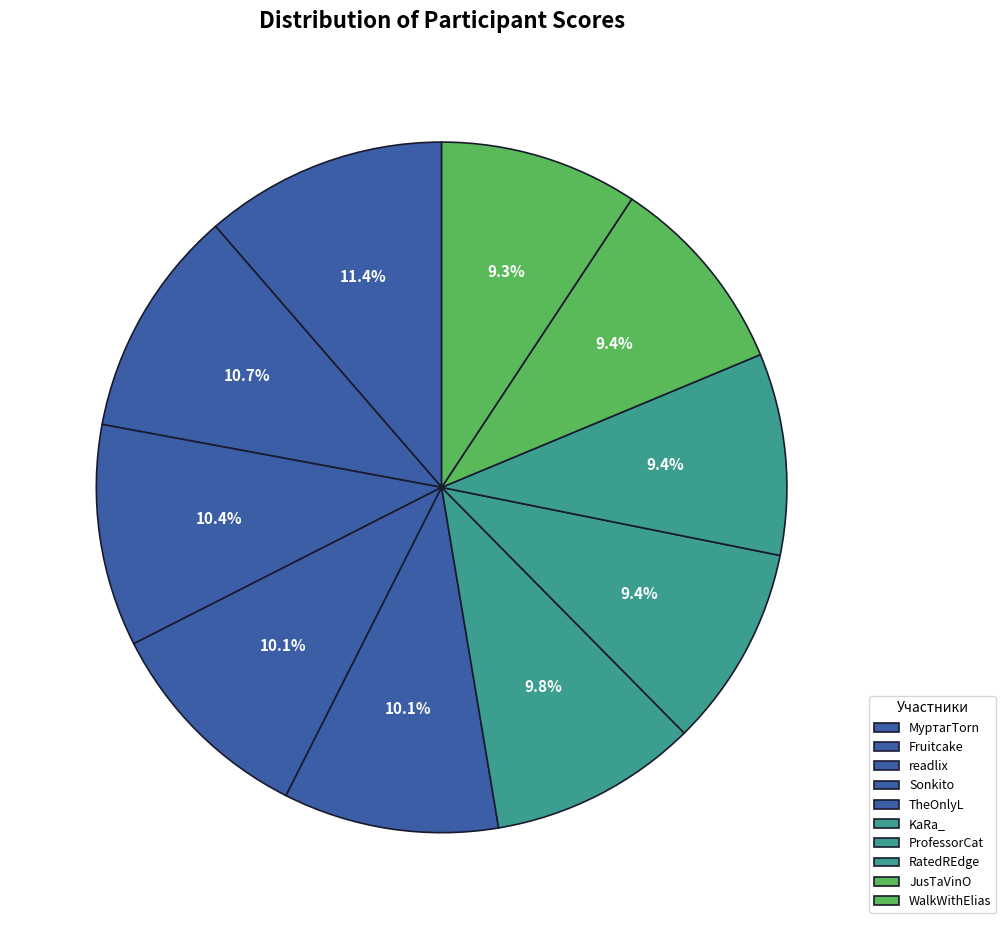

Does readlix account for over 50% of the chart?

No